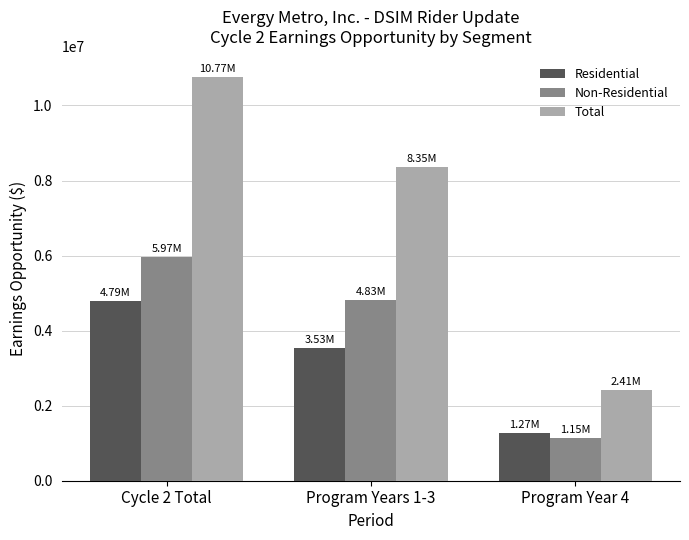

What is the minimum value shown in the chart?

1146260.1